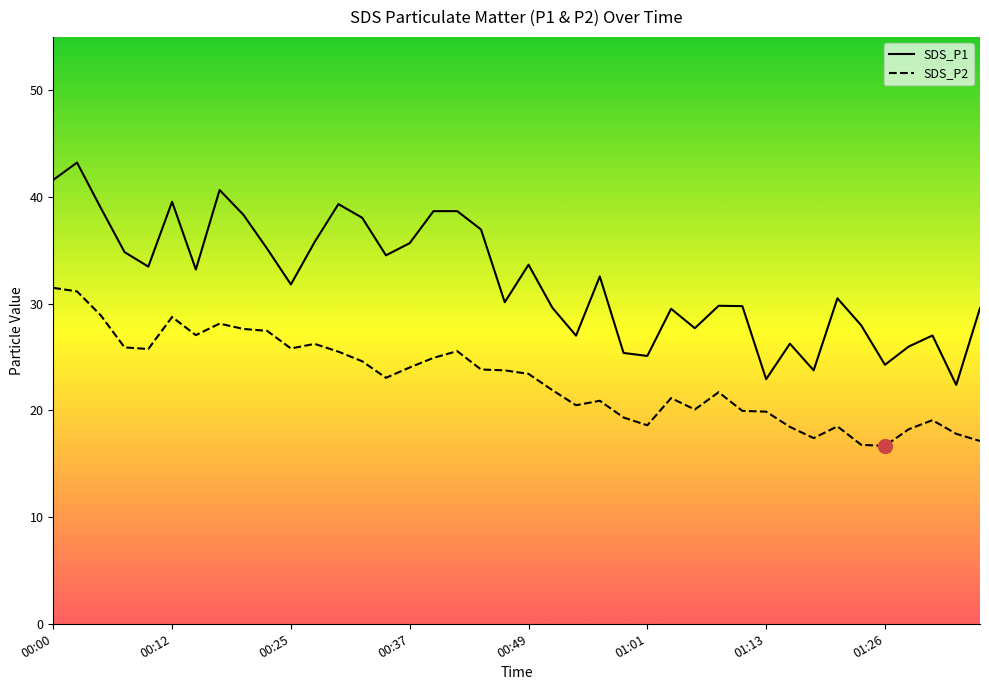

What is the difference between the maximum and minimum values in the SDS_P1 series?

20.8